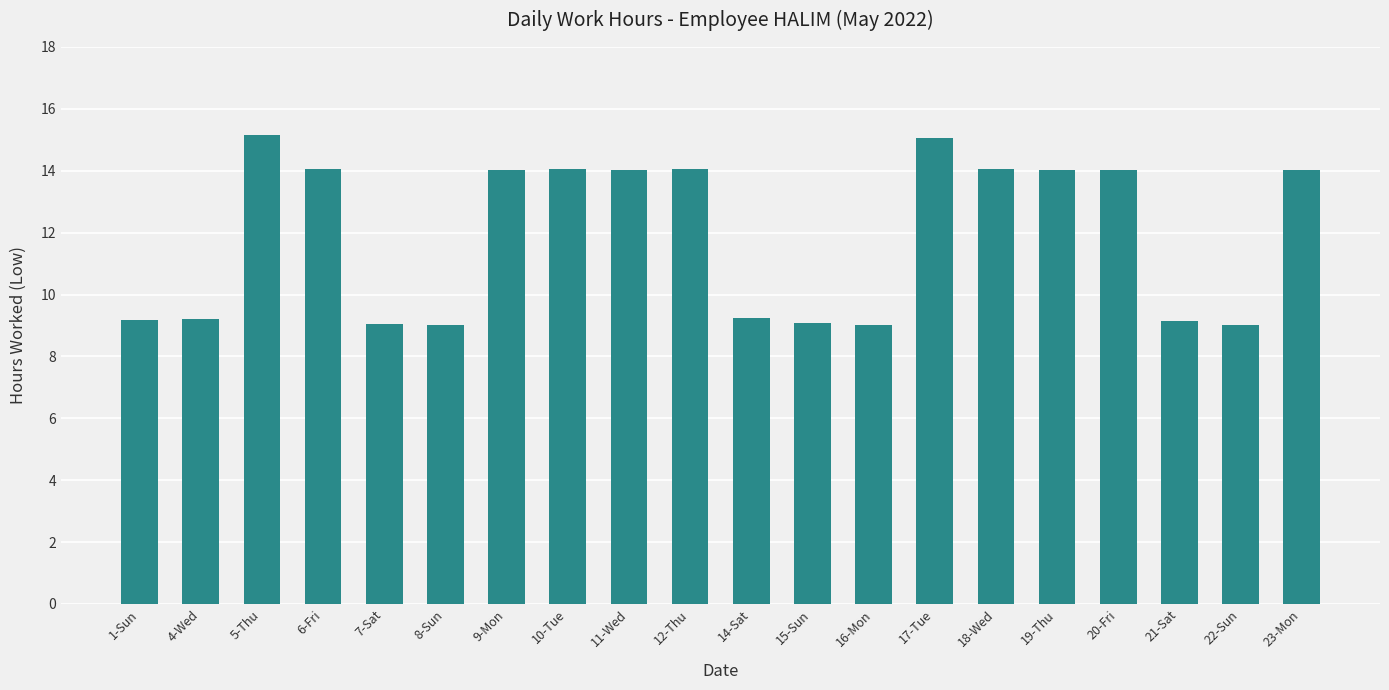

What is the smallest value displayed?

9.0